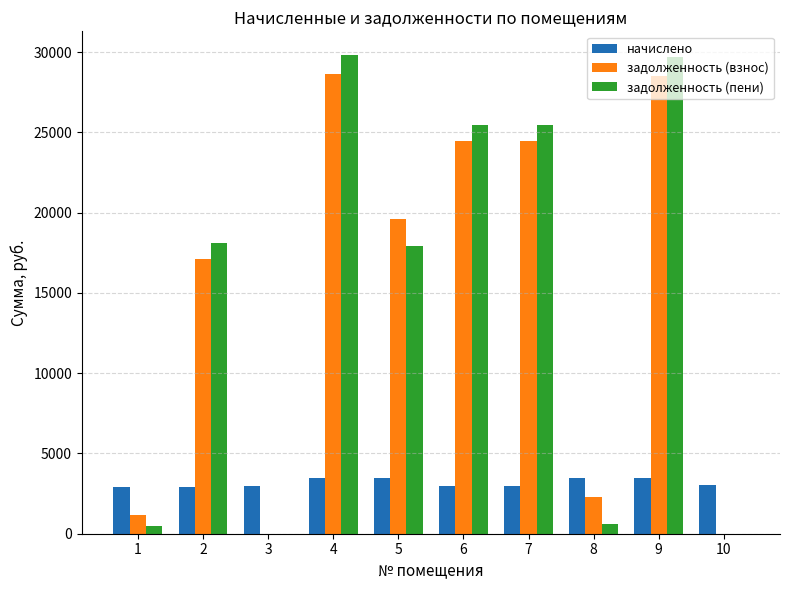

What is the maximum value shown in the chart?

29802.2